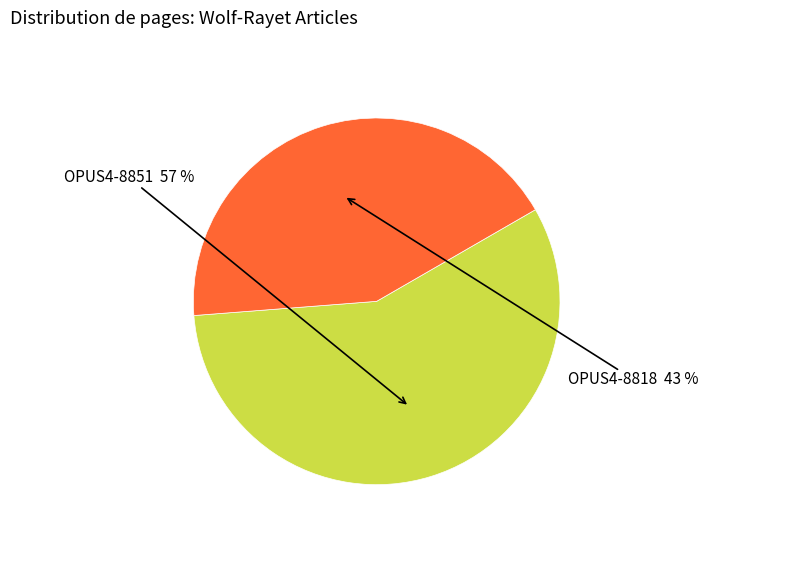

To the nearest percent, what is the combined percentage of OPUS4-8818 and OPUS4-8851?

100%